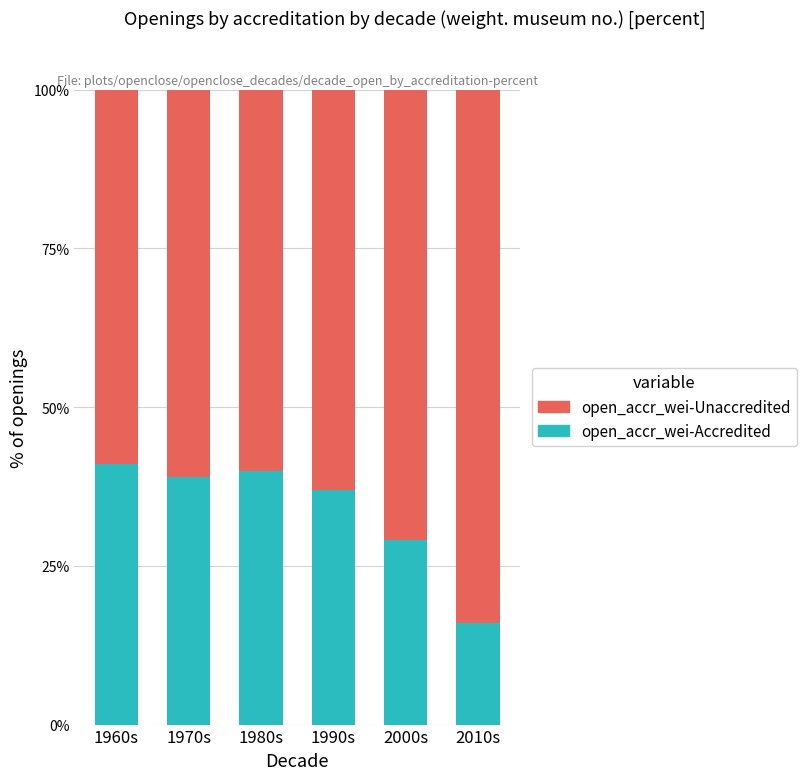

What are all the series names shown in the legend?

open_accr_wei-Unaccredited, open_accr_wei-Accredited